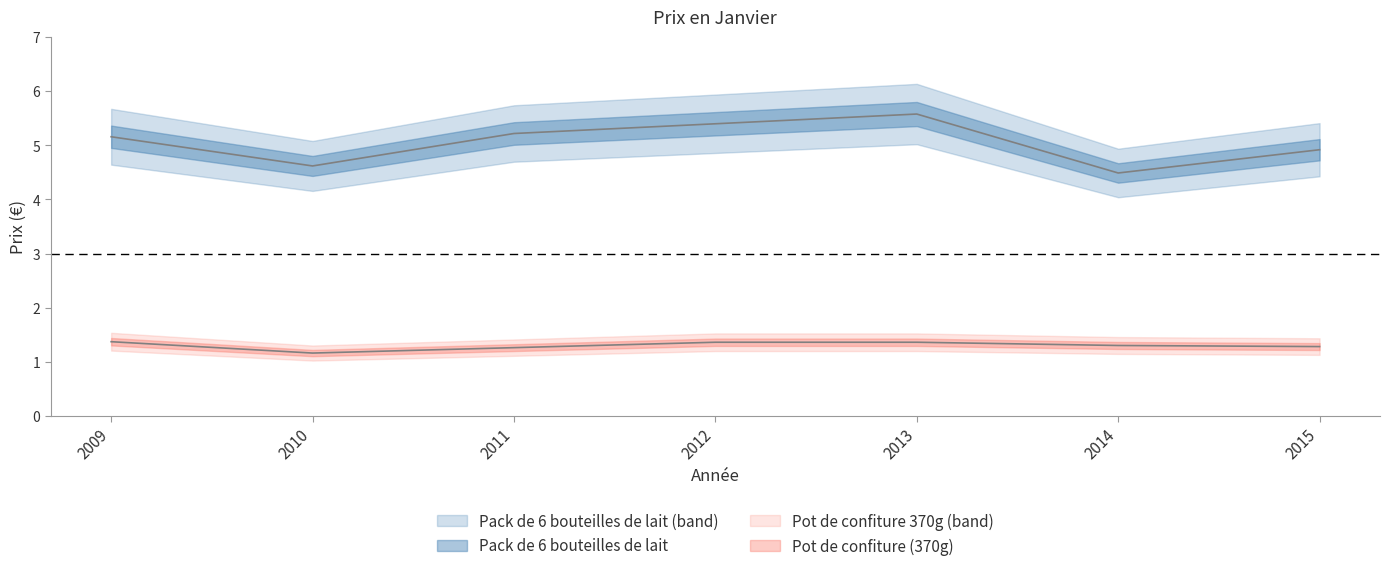

What is the sum of the Pot de confiture (370g) values at 2013 and 2010?

2.5